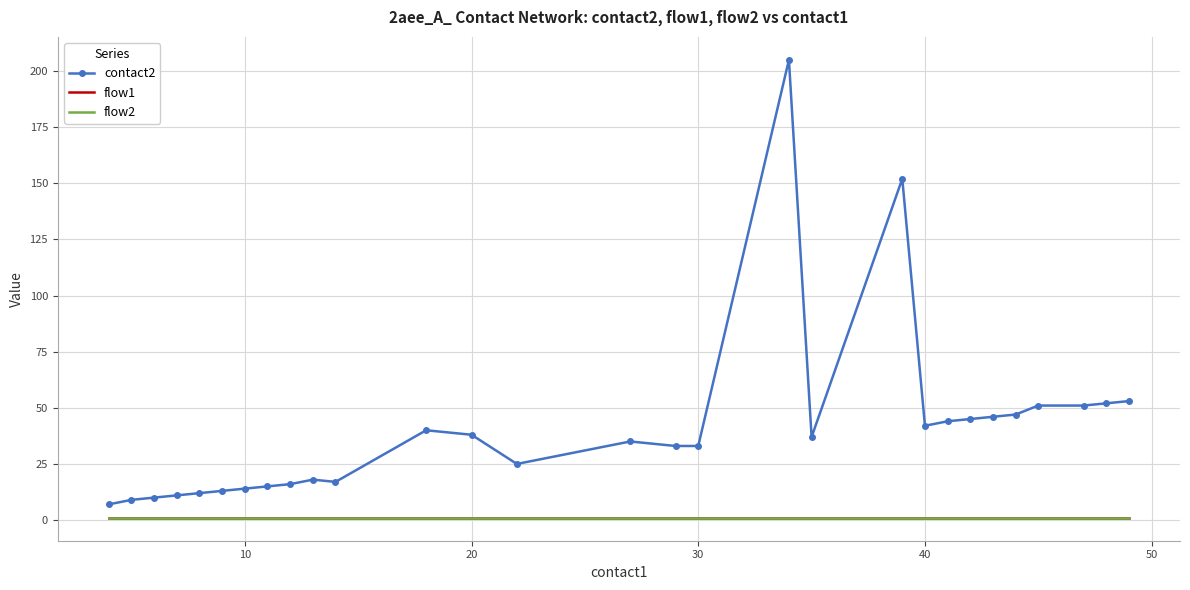

Reading right to left, transcribe all the data shown in this chart.

contact2: 53	52	51	51	47	46	45	44	42	152	37	205	33	33	35	25	38	40	17	18	16	15	14	13	12	11	10	9	7
flow1: 1	1	1	1	1	1	1	1	1	1	1	1	1	1	1	1	1	1	1	1	1	1	1	1	1	1	1	1	1
flow2: 1	1	1	1	1	1	1	1	1	1	1	1	1	1	1	1	1	1	1	1	1	1	1	1	1	1	1	1	1